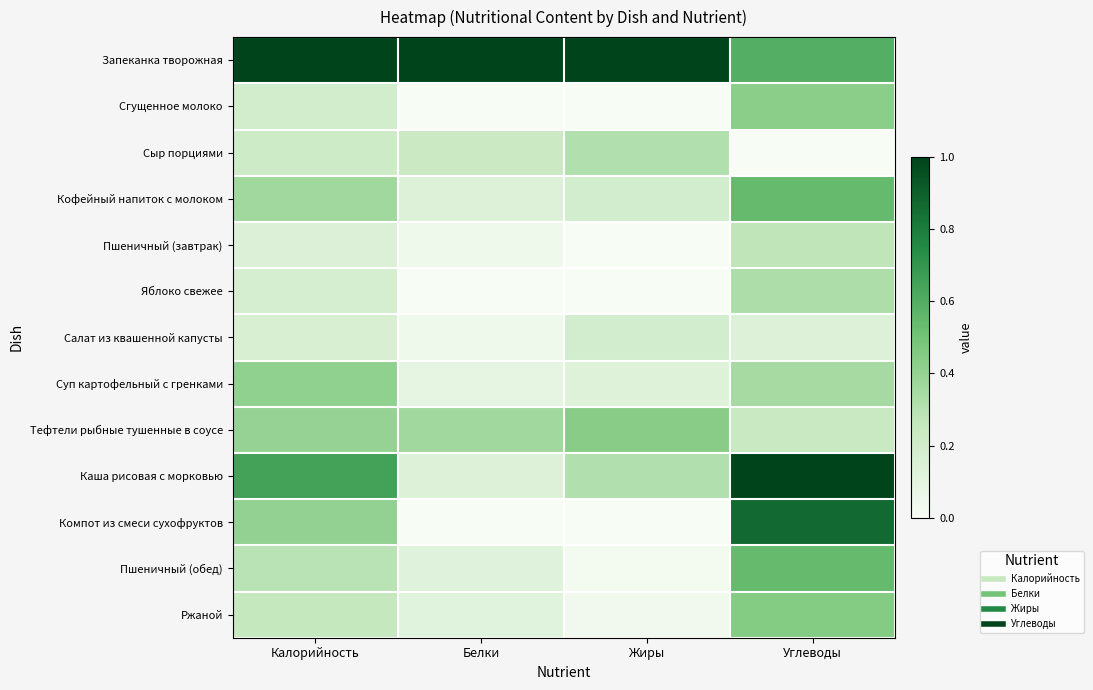

What is the greatest value displayed?

1.0